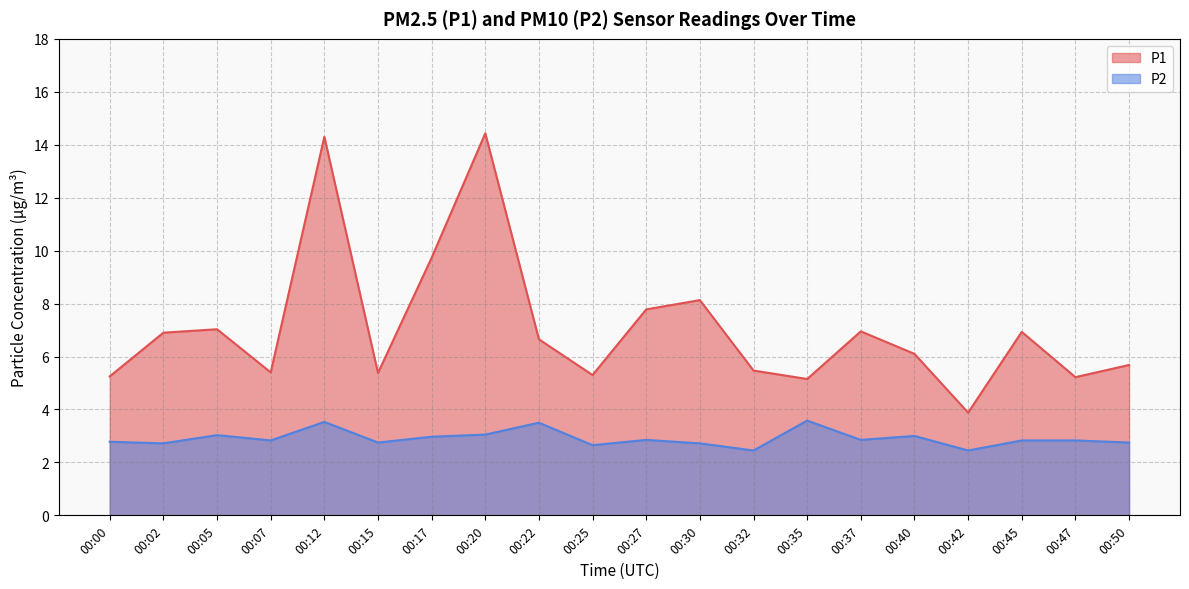

What is the value of the P1 point at the 12th from the left?

8.1